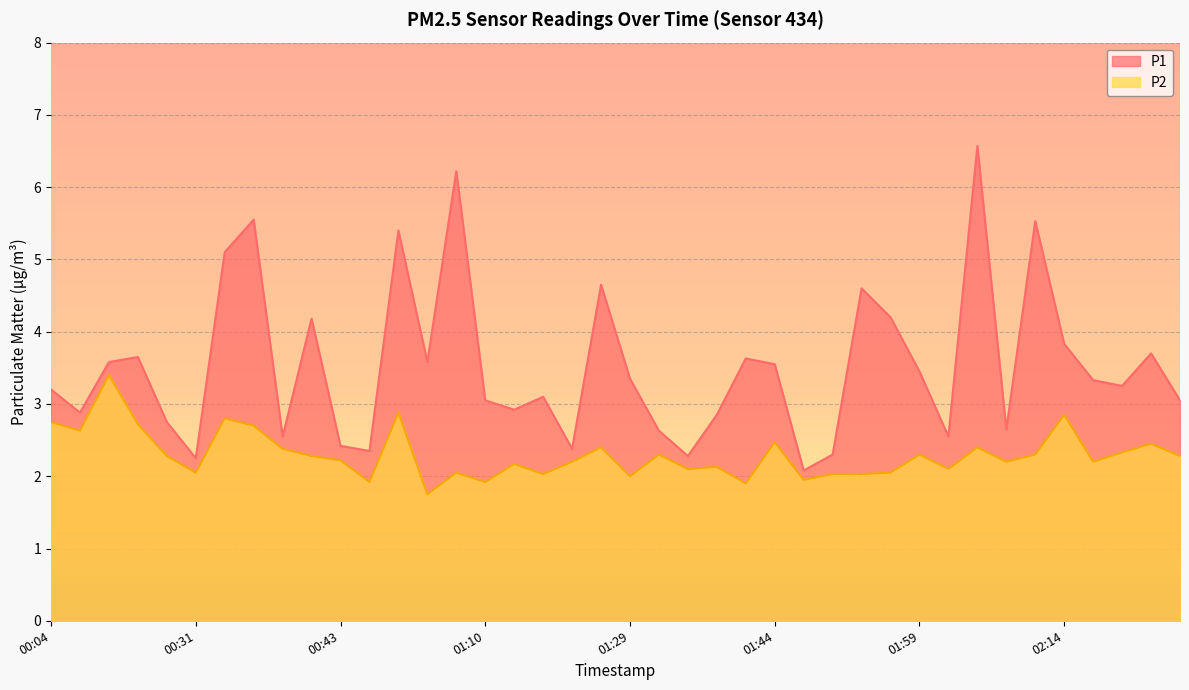

What is the total value across all series at 01:39?

5.0